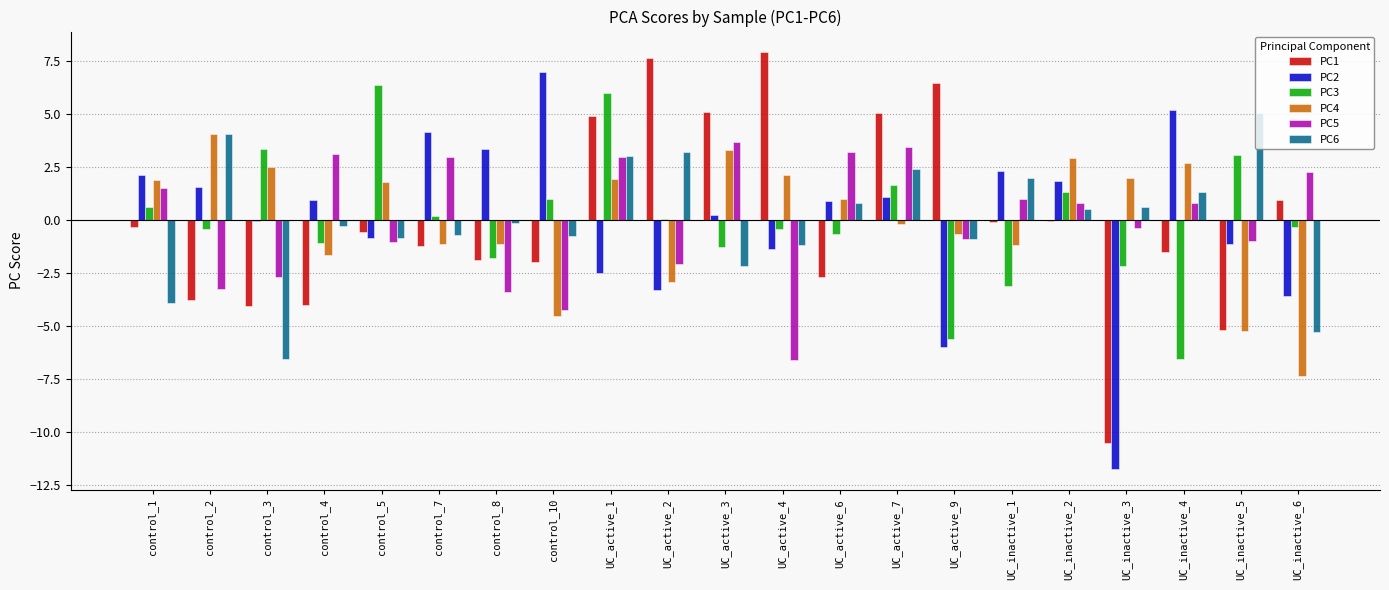

Is it true that PC6 equals 5.0 at UC_inactive_5?

True